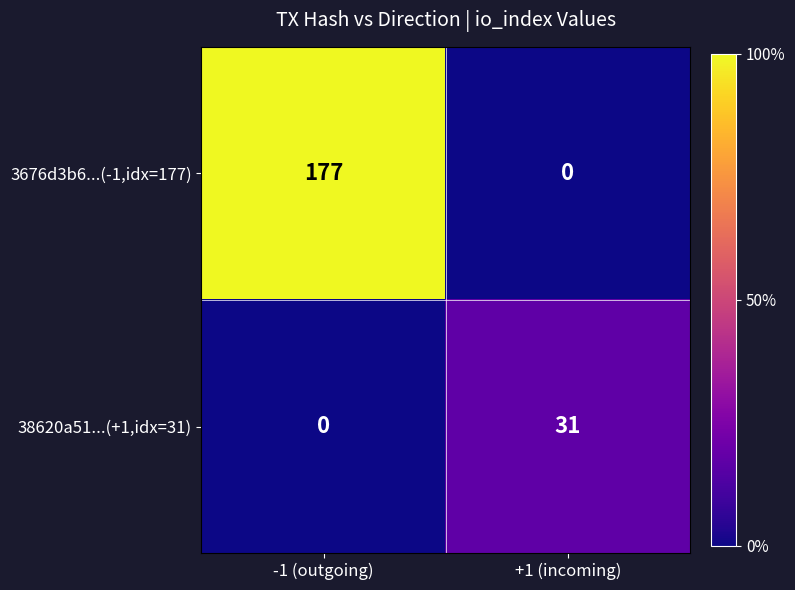

Between -1 (outgoing) and +1 (incoming), which series saw the biggest shift?

3676d3b6...(-1,idx=177)